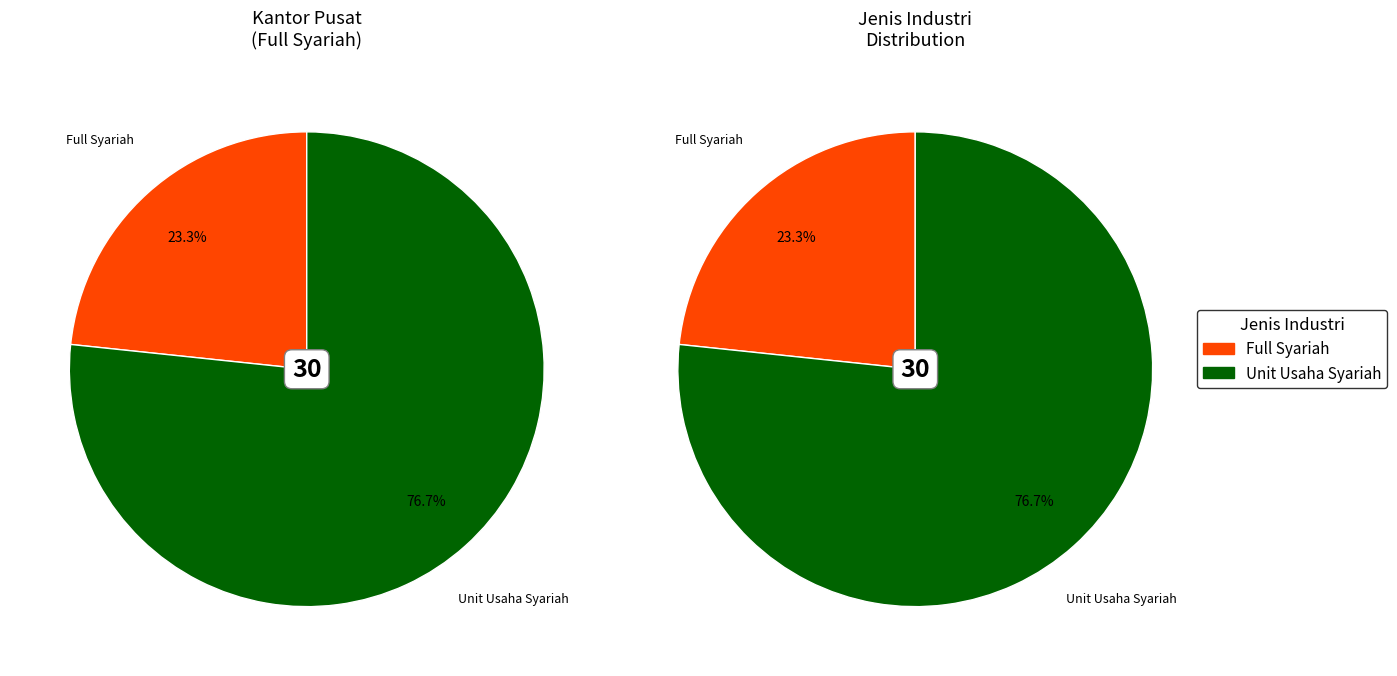

Is there a majority slice in this chart?

Yes